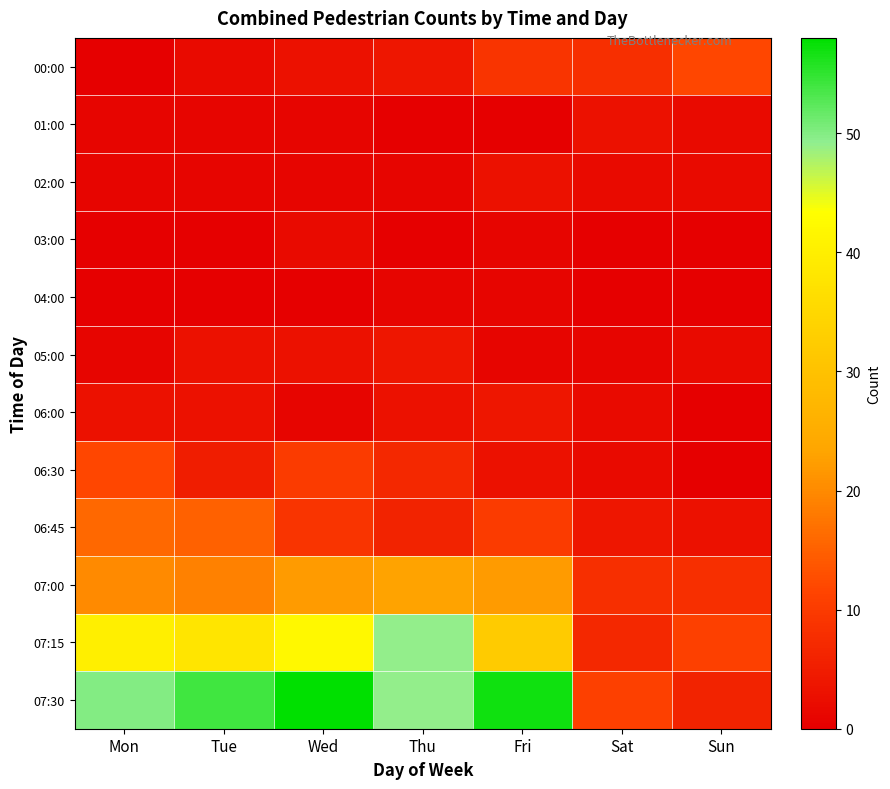

Reading right to left, list all the values displayed in this chart.

00:00: Sun=12	Sat=8	Fri=9	Thu=4	Wed=3	Tue=2	Mon=0
01:00: Sun=2	Sat=3	Fri=0	Thu=0	Wed=1	Tue=1	Mon=1
02:00: Sun=2	Sat=2	Fri=3	Thu=1	Wed=1	Tue=1	Mon=1
03:00: Sun=0	Sat=0	Fri=1	Thu=0	Wed=2	Tue=0	Mon=0
04:00: Sun=0	Sat=0	Fri=1	Thu=1	Wed=0	Tue=0	Mon=0
05:00: Sun=2	Sat=1	Fri=1	Thu=4	Wed=3	Tue=3	Mon=1
06:00: Sun=0	Sat=2	Fri=4	Thu=3	Wed=1	Tue=3	Mon=3
06:30: Sun=0	Sat=2	Fri=3	Thu=7	Wed=10	Tue=5	Mon=12
06:45: Sun=3	Sat=4	Fri=10	Thu=6	Wed=9	Tue=15	Mon=16
07:00: Sun=8	Sat=8	Fri=22	Thu=23	Wed=22	Tue=19	Mon=20
07:15: Sun=11	Sat=7	Fri=32	Thu=49	Wed=42	Tue=38	Mon=40
07:30: Sun=6	Sat=11	Fri=57	Thu=49	Wed=58	Tue=54	Mon=50